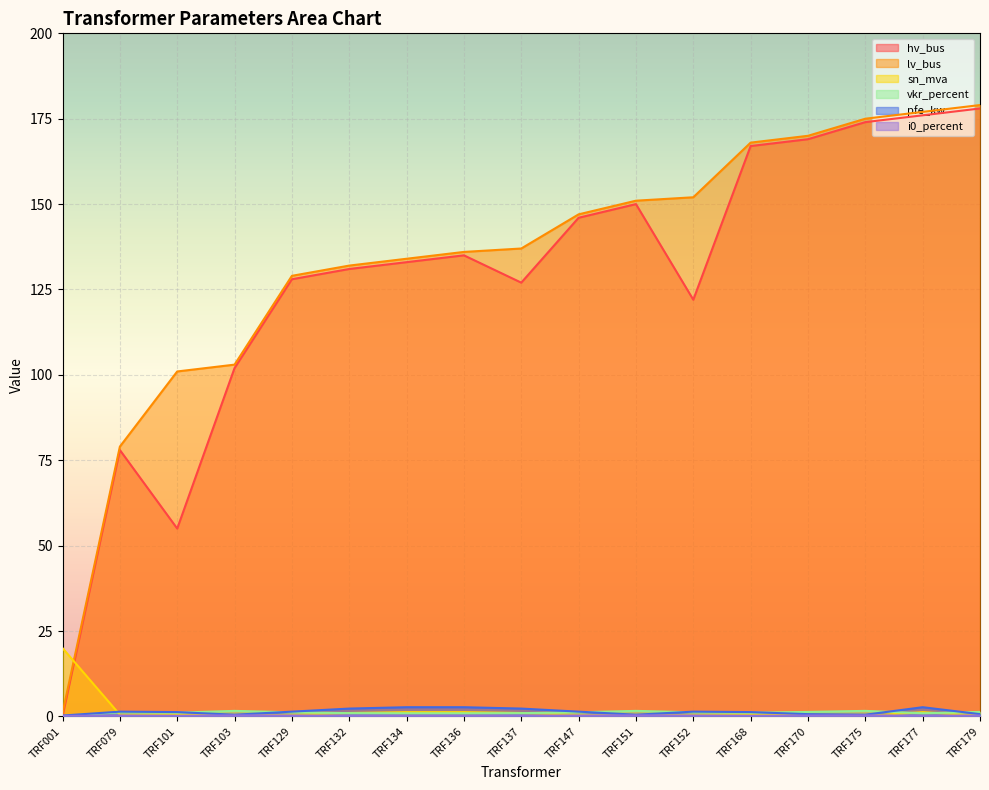

What are all the series names shown in the legend?

hv_bus, lv_bus, sn_mva, vkr_percent, pfe_kw, i0_percent